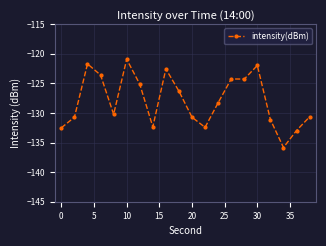

What is the minimum value shown in the chart?

-135.8